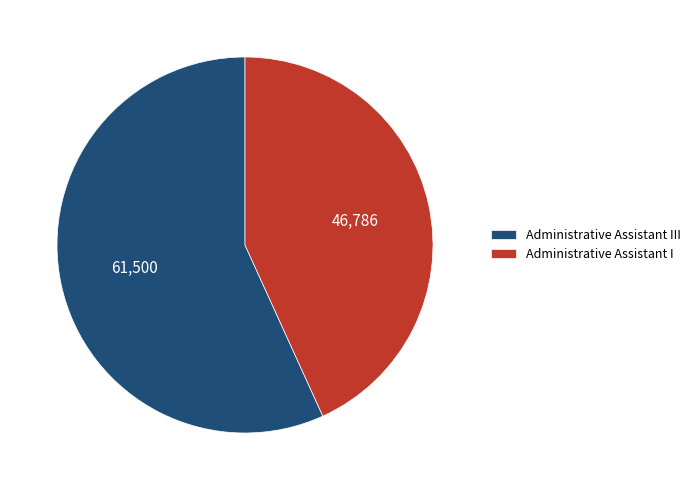

What is the ratio of the value at Administrative Assistant III to the value at Administrative Assistant I?

1.3